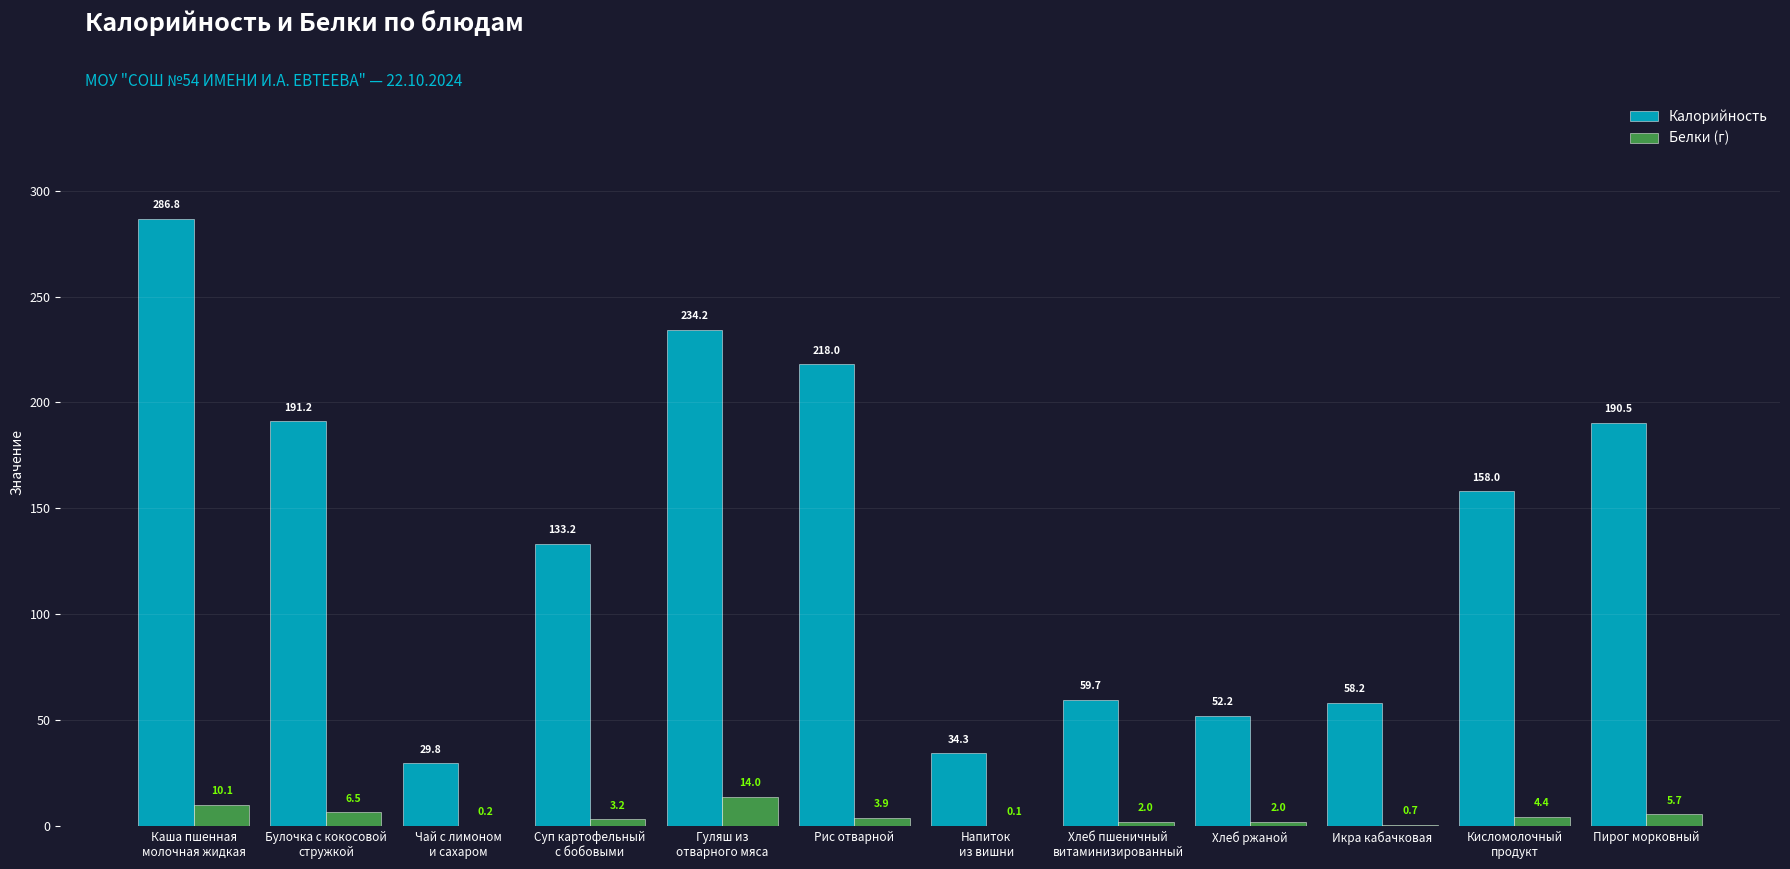

Is the value of Калорийность at Хлеб ржаной greater than the value of Белки (г) at Рис отварной?

Yes